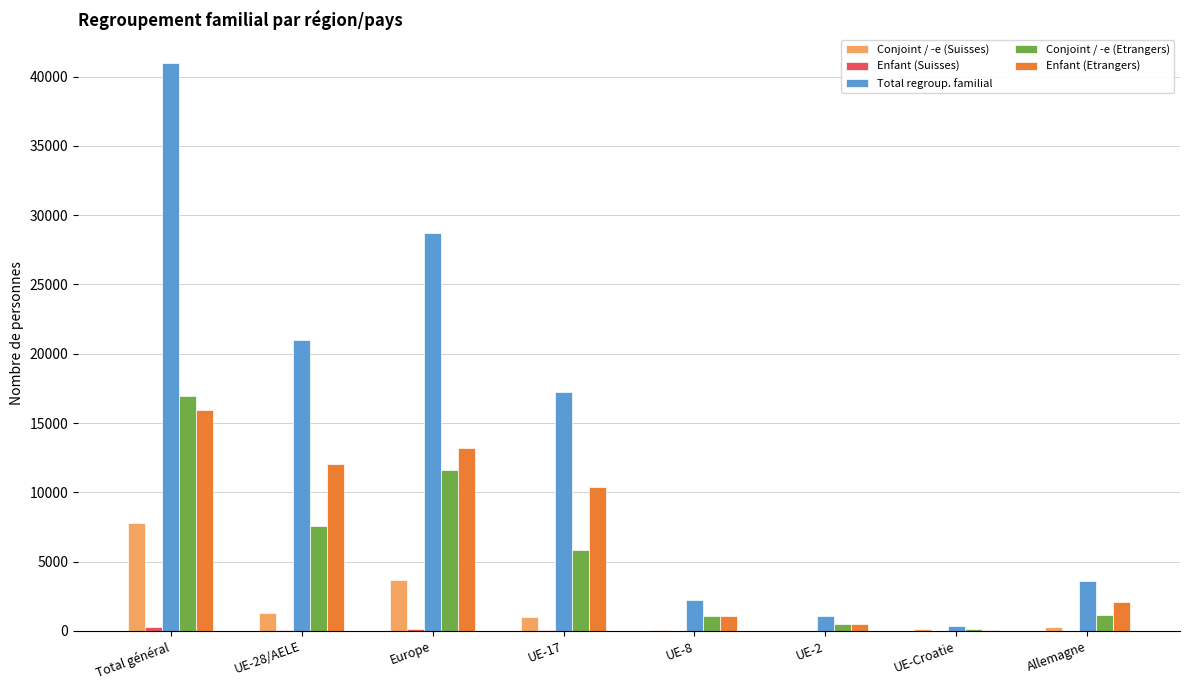

The Conjoint / -e (Suisses) series shows 7762 at Total général. True or false?

True